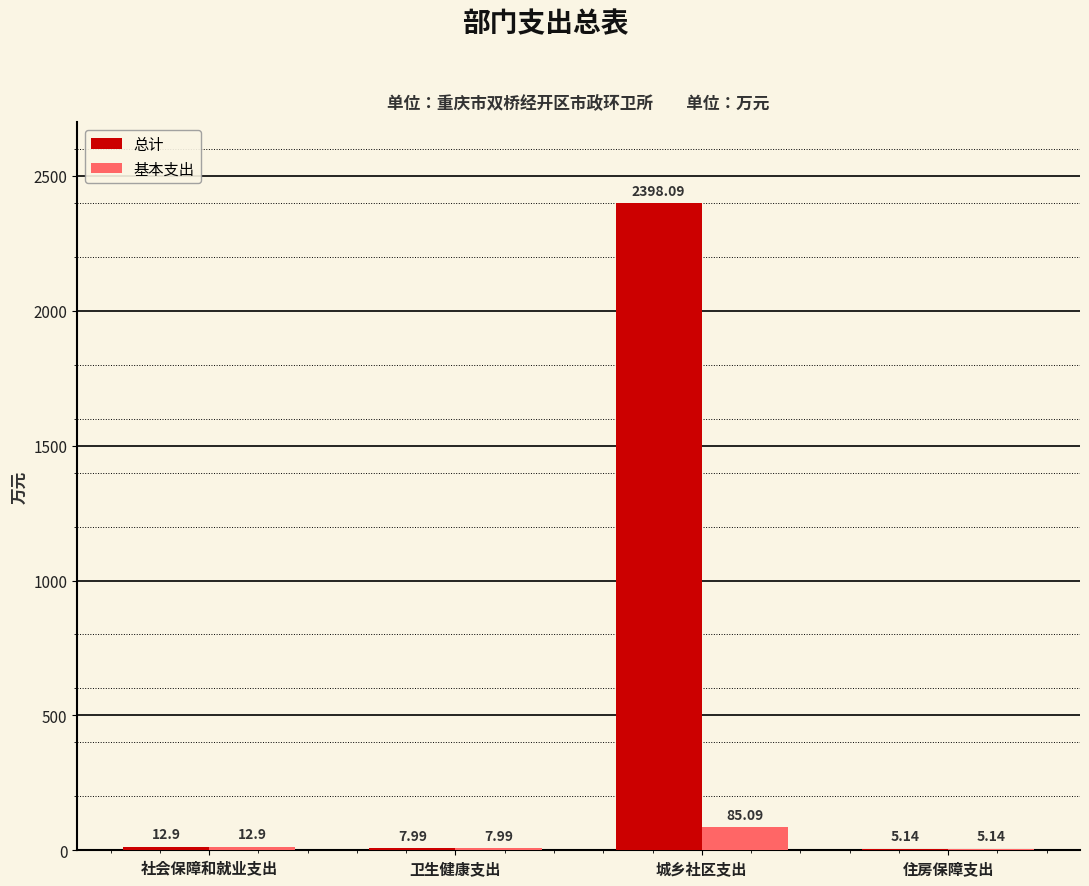

What are all the series names shown in the legend?

总计, 基本支出